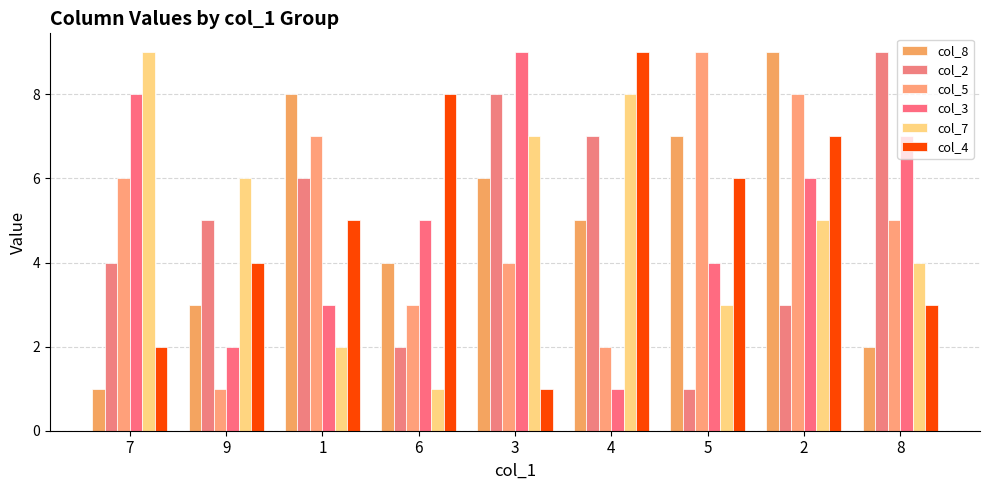

Where does the col_8 series first go above 5?

1